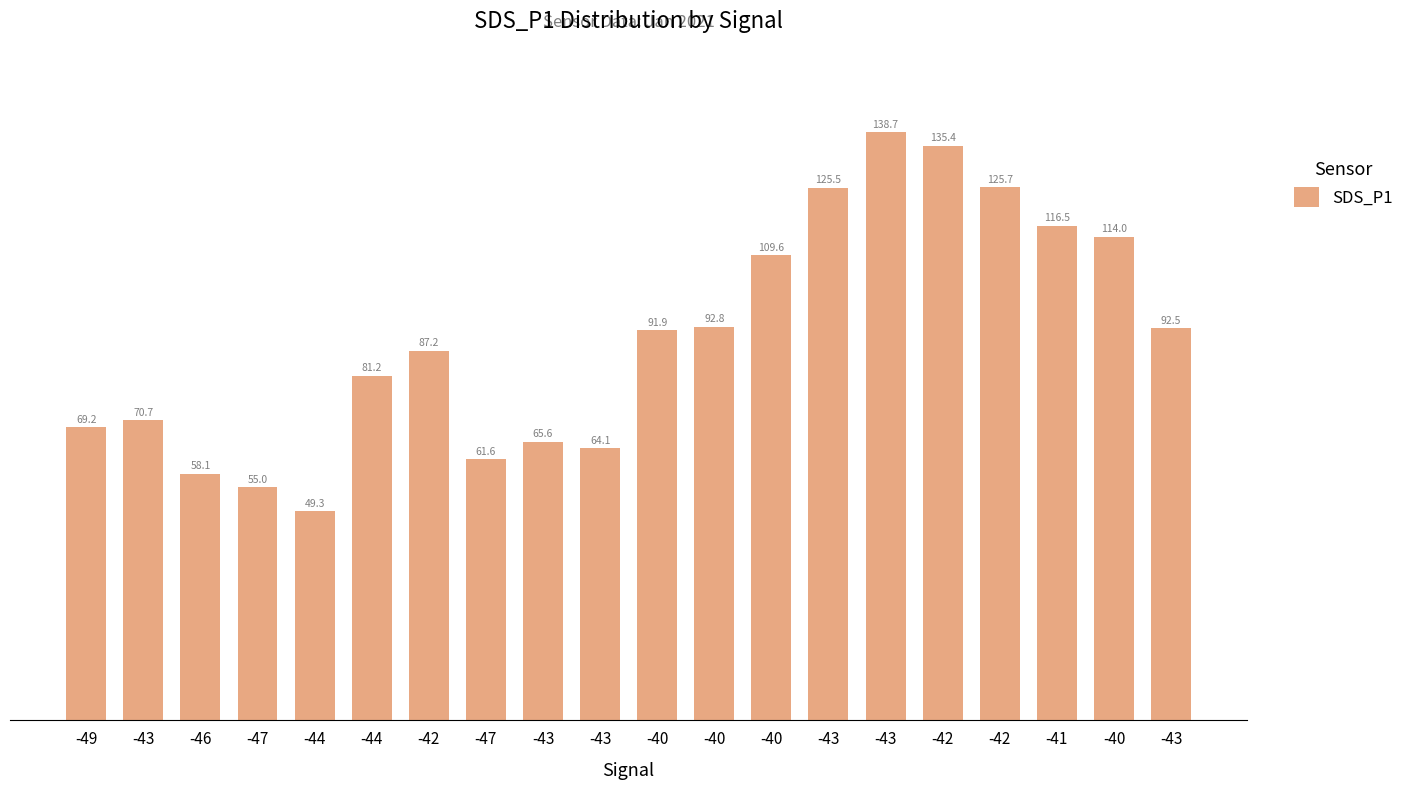

What is the maximum value shown in the chart?

138.7